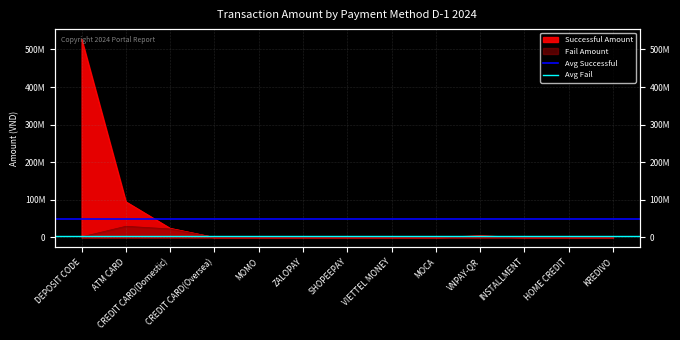

What is the difference between the highest and lowest values at ATM CARD?

46027211